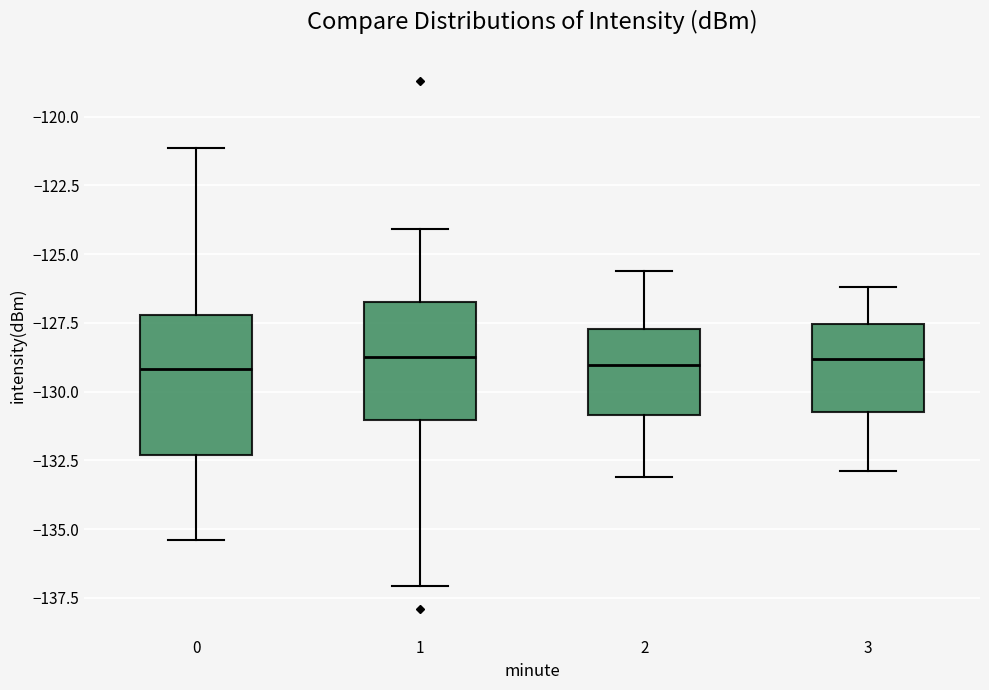

Reading left to right, read every box against the y-axis: the position of its median line, the range the box covers, and the ends of its whiskers. The values are not printed on the chart, so give them approximately, as read against the axis.

0: median -129.0, box -132.5 to -127.0, whiskers -135.5 to -121.0
1: median -128.5, box -131.0 to -126.5, whiskers -137.0 to -124.0
2: median -129.0, box -131.0 to -127.5, whiskers -133.0 to -125.5
3: median -129.0, box -130.5 to -127.5, whiskers -133.0 to -126.0